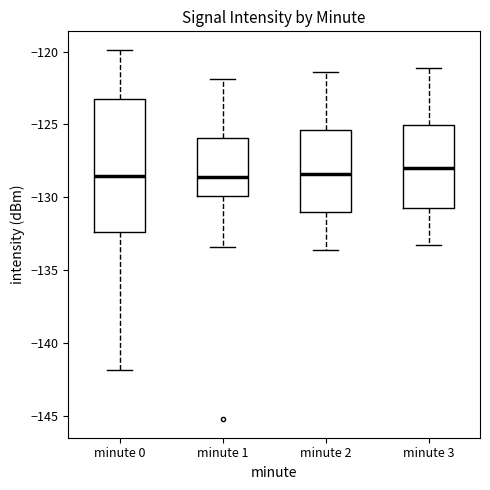

Reading left to right, read every box against the y-axis: the position of its median line, the range the box covers, and the ends of its whiskers. The values are not printed on the chart, so give them approximately, as read against the axis.

minute 0: median -128.5, box -132.5 to -123.5, whiskers -142.0 to -120.0
minute 1: median -128.5, box -130.0 to -126.0, whiskers -133.5 to -122.0
minute 2: median -128.5, box -131.0 to -125.5, whiskers -133.5 to -121.5
minute 3: median -128.0, box -130.5 to -125.0, whiskers -133.5 to -121.0